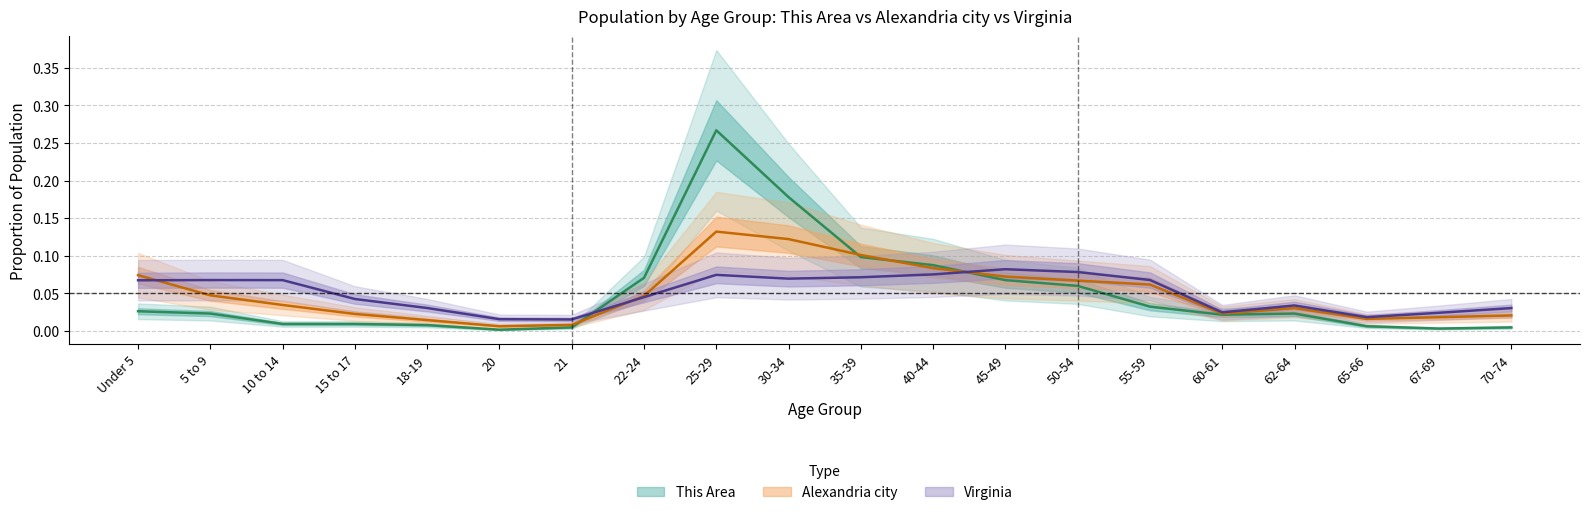

What is the difference between the This Area values at 25-29 and 30-34?

0.1